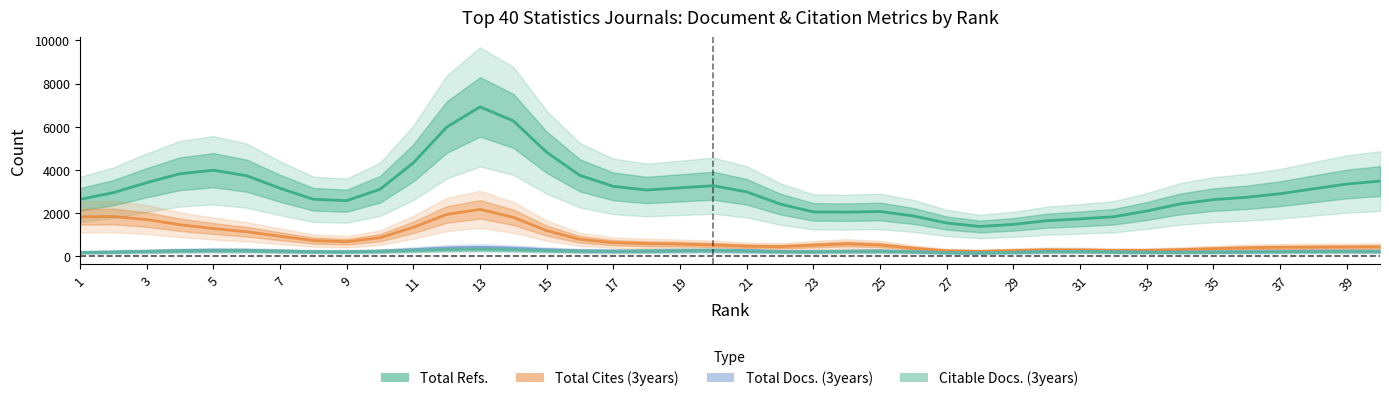

Reading right to left, extract all data points from this chart.

Total Refs.: 3472.6	3333.2	3111.2	2883.9	2719.8	2609.5	2410.4	2081.1	1814.8	1715.3	1631.8	1460.8	1364.0	1524.9	1852.5	2059.0	2029.8	2040.5	2407.8	2971.7	3255.3	3158.0	3057.1	3225.1	3733.8	4808.3	6266.0	6916.0	5978.6	4320.4	3091.5	2561.4	2626.3	3137.3	3721.6	3975.4	3813.4	3397.6	2933.7	2622.7
Total Cites (3years): 414.8	409.0	403.4	395.1	372.8	334.0	287.9	254.2	253.0	275.8	281.7	247.5	209.4	235.0	353.4	500.9	555.9	491.9	426.2	445.2	504.7	542.6	566.4	613.0	764.8	1171.4	1786.6	2158.6	1922.3	1325.4	843.3	654.7	711.2	911.4	1118.3	1267.2	1444.9	1684.2	1825.4	1810.7
Total Docs. (3years): 214.5	217.4	215.2	204.5	191.0	181.5	175.7	177.0	193.6	212.6	203.8	164.9	135.7	148.8	191.8	222.4	215.5	194.5	200.2	232.5	253.7	244.1	224.0	218.1	235.3	283.6	353.9	393.4	362.2	288.7	223.0	190.5	196.6	228.5	257.3	261.5	241.6	210.0	178.5	158.3
Citable Docs. (3years): 202.5	205.8	204.8	194.8	181.6	172.2	165.0	163.7	179.6	201.8	197.6	161.9	134.1	147.1	188.4	215.8	206.6	186.4	194.9	229.7	252.0	242.9	222.4	213.4	219.7	243.9	283.1	308.7	295.1	253.3	209.1	182.9	186.4	212.9	239.3	246.7	232.9	206.0	176.8	157.3